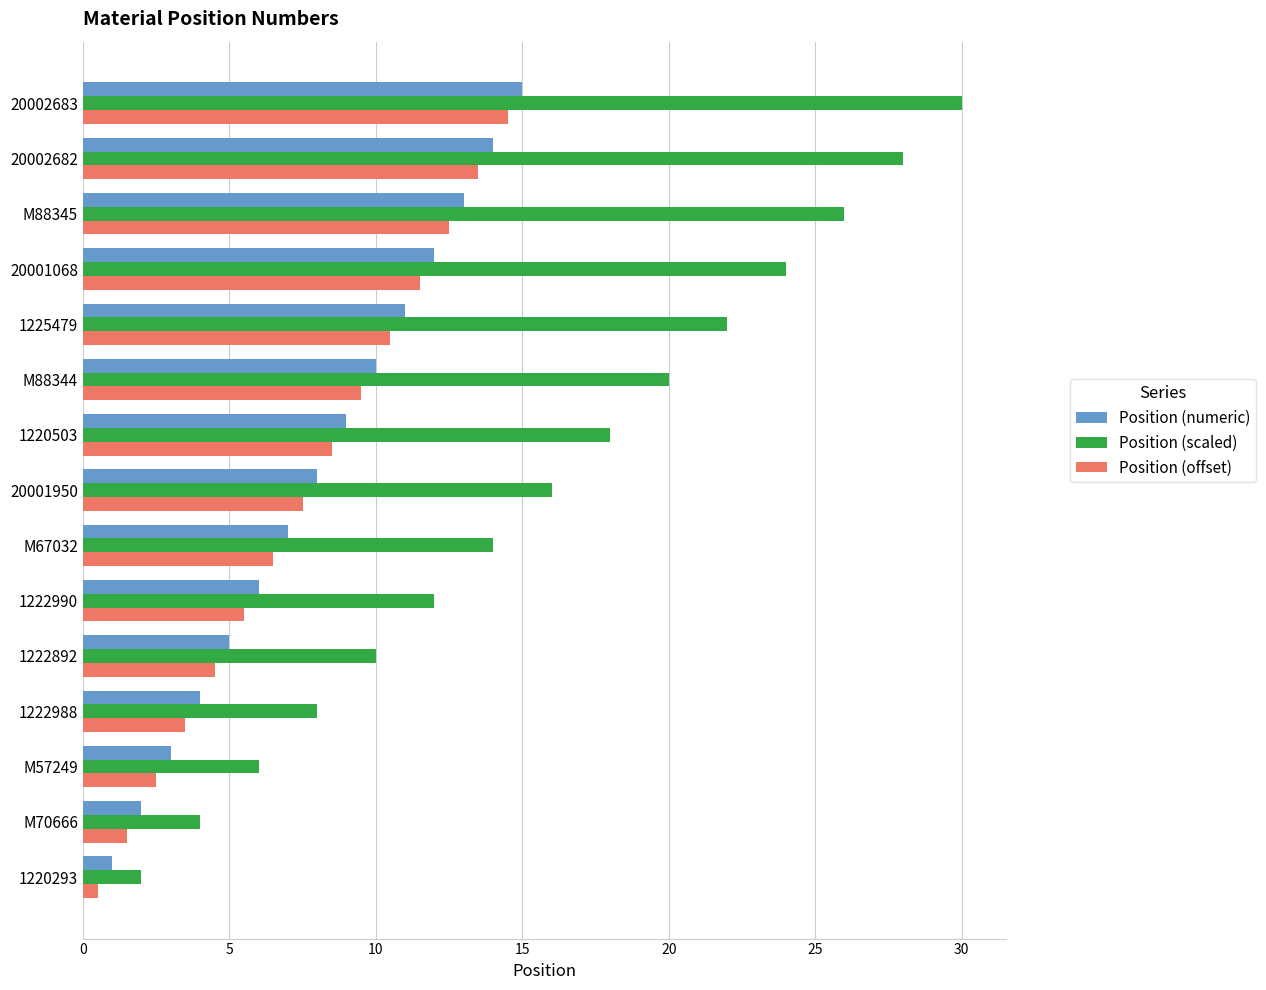

What is the difference between the Position (scaled) values at M67032 and 1222990?

2.0